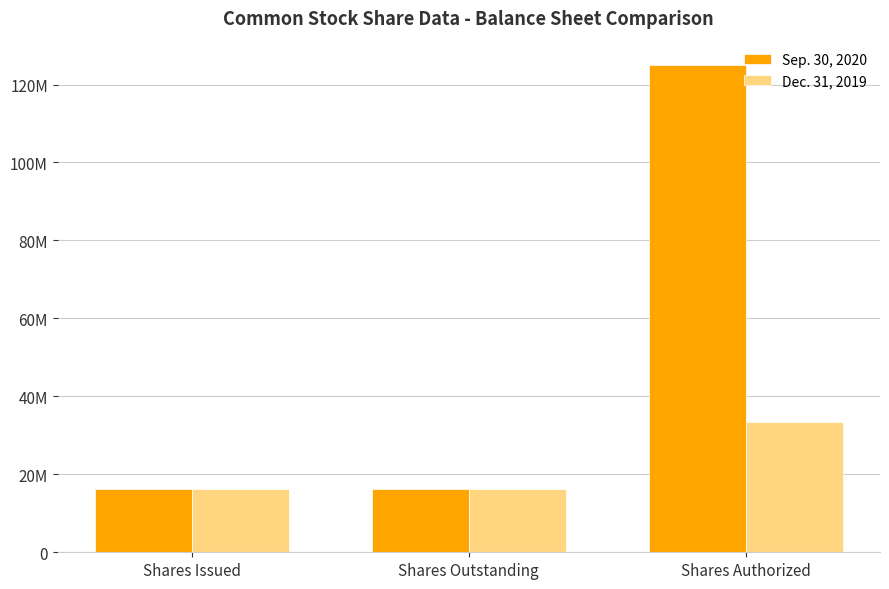

Which category has the lowest value in the Dec. 31, 2019 series?

Shares Issued